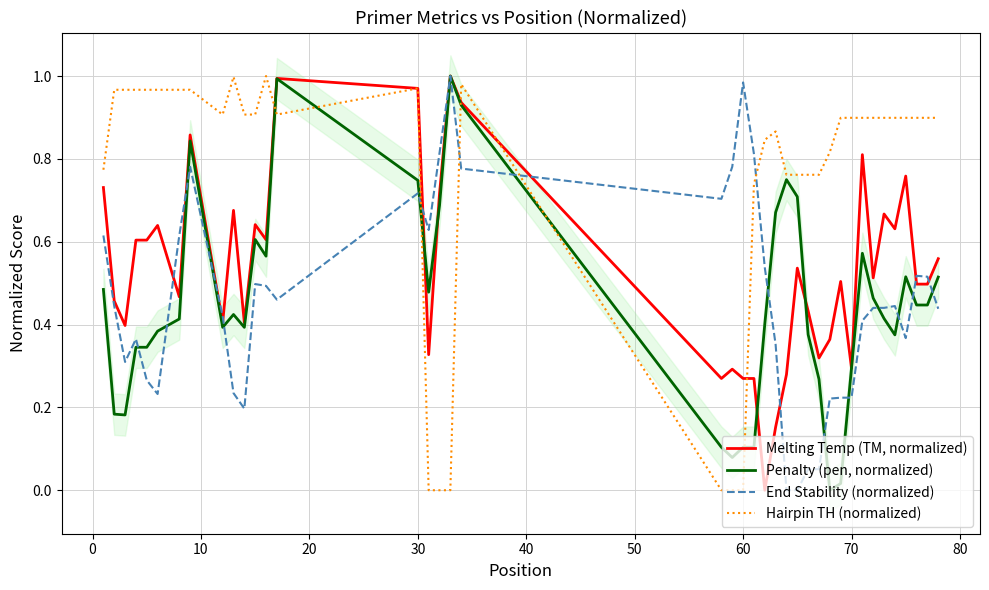

How many intersections are there between End Stability (normalized) and Hairpin TH (normalized)?

4